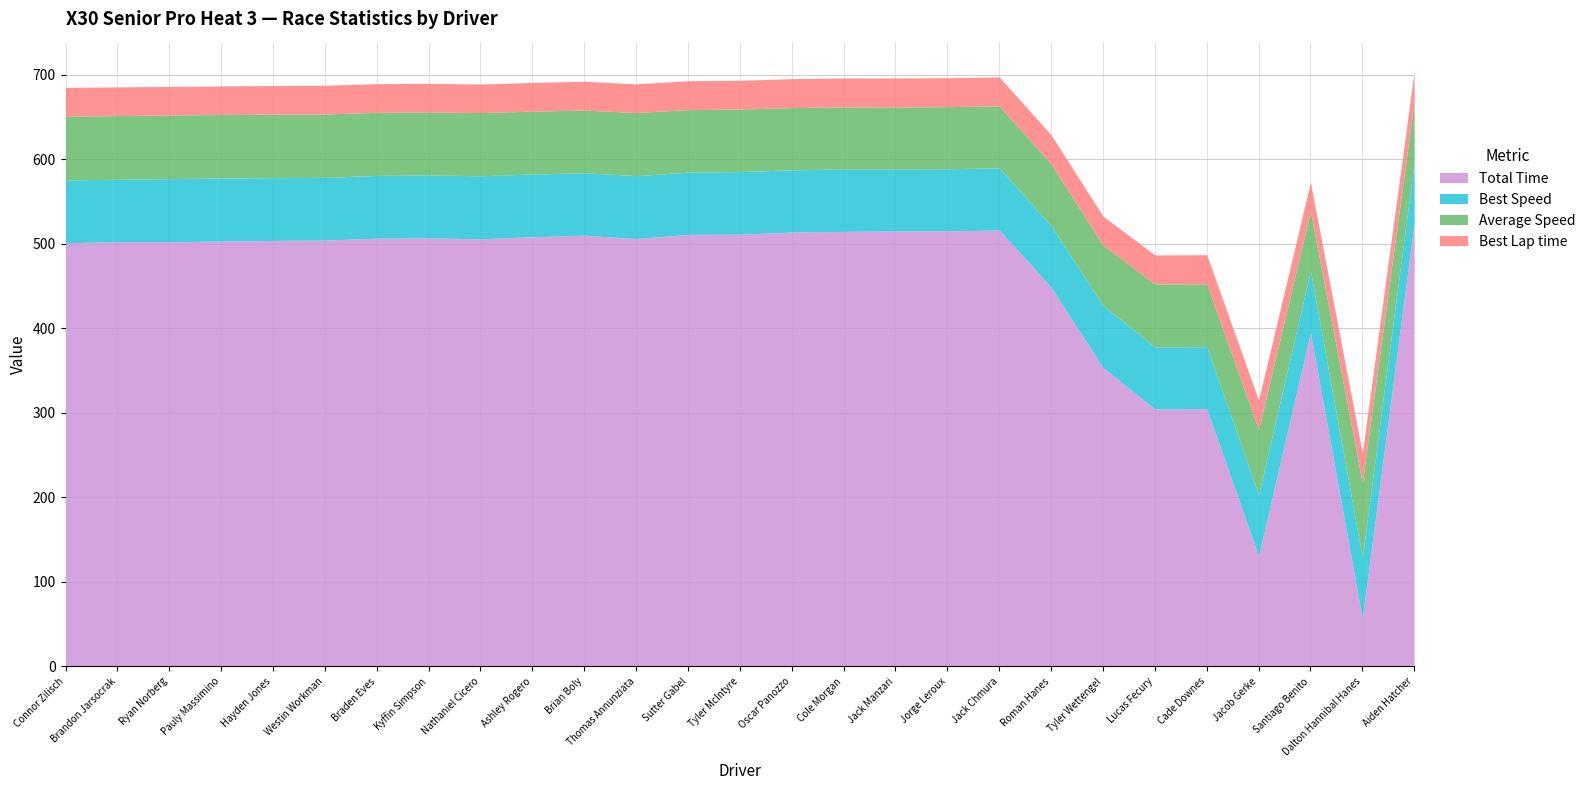

What value does the Total Time series have at Kyffin Simpson?

506.9